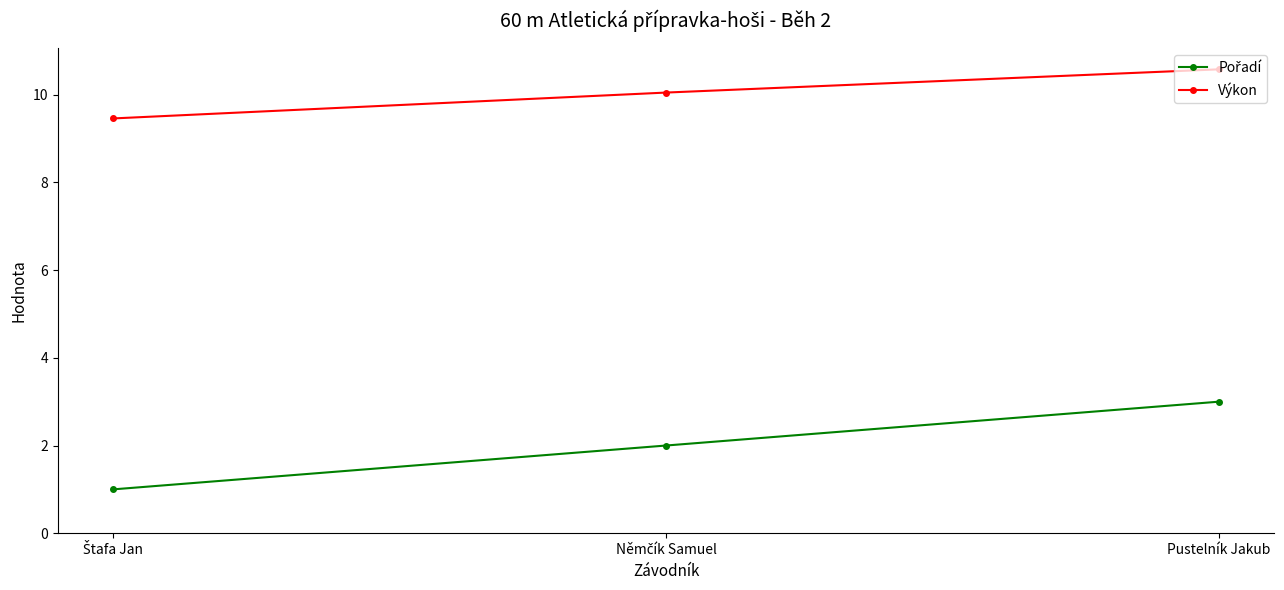

What is the value of the Výkon point at the 3rd from the left?

10.6